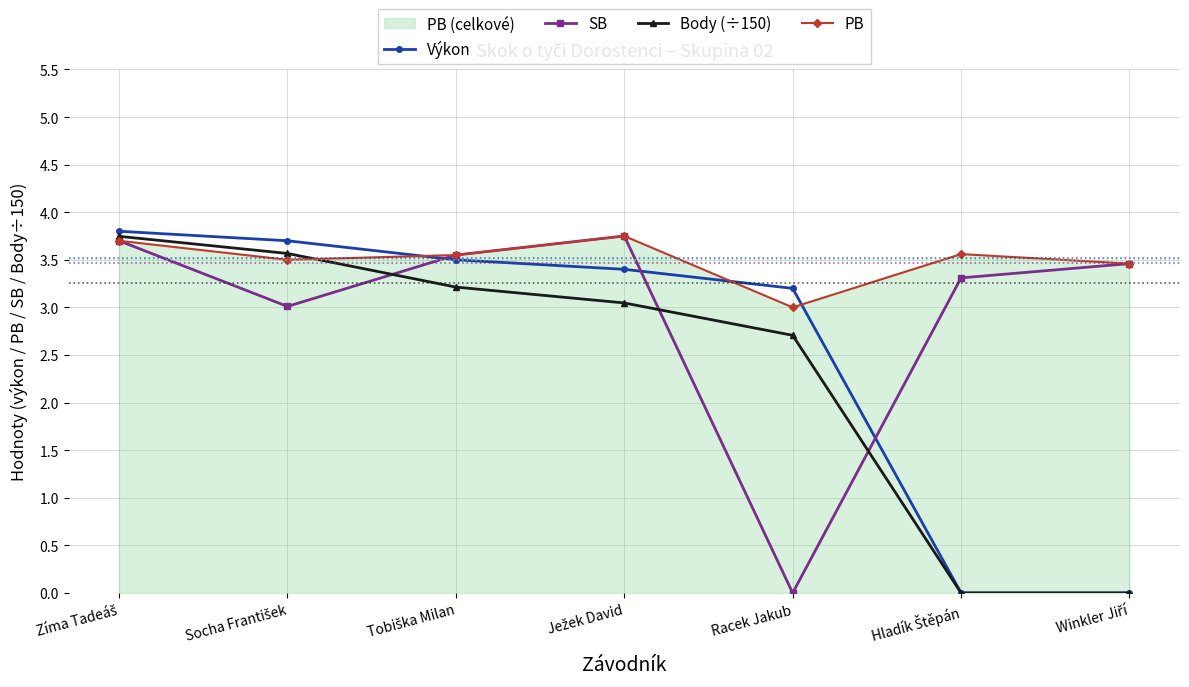

Rank the series at Ježek David from highest to lowest value.

SB, PB, Výkon, Body (÷150)